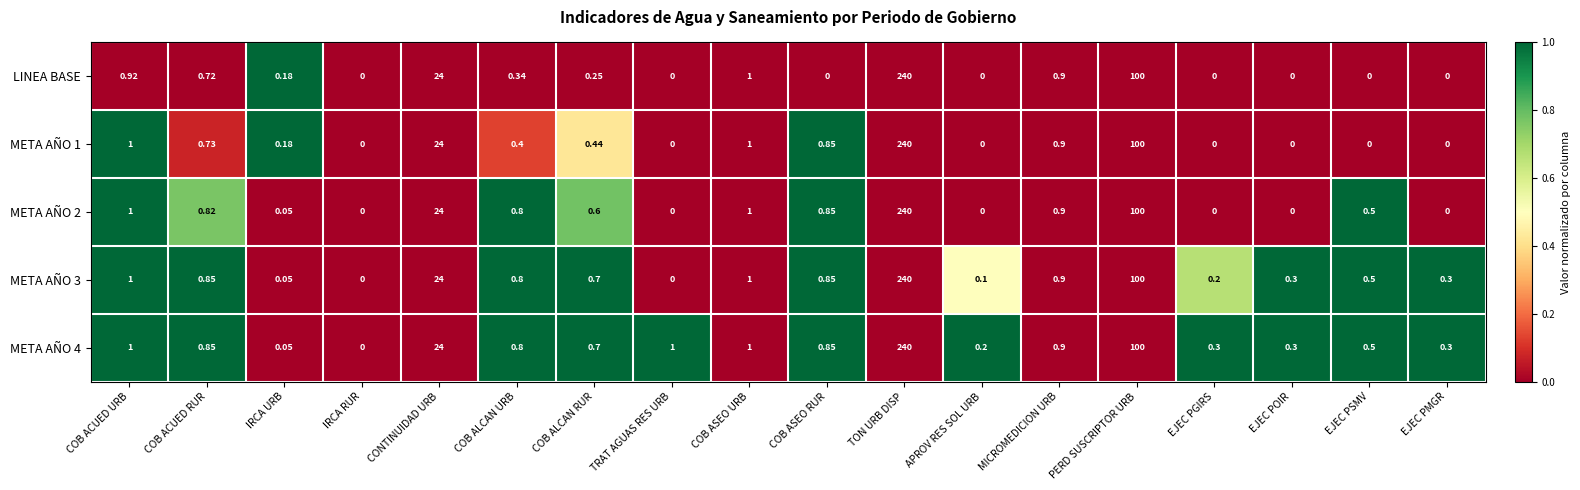

At which category is the sum across all series the highest?

TON URB DISP